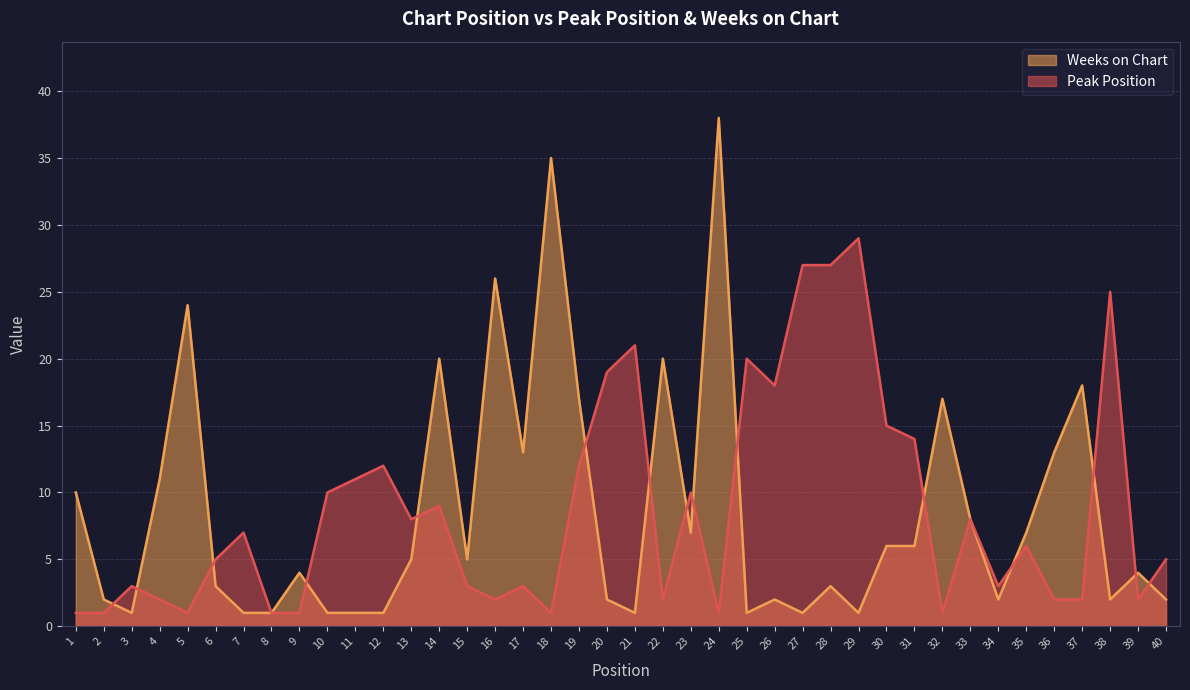

At which label is Weeks on Chart closest to 19?

14